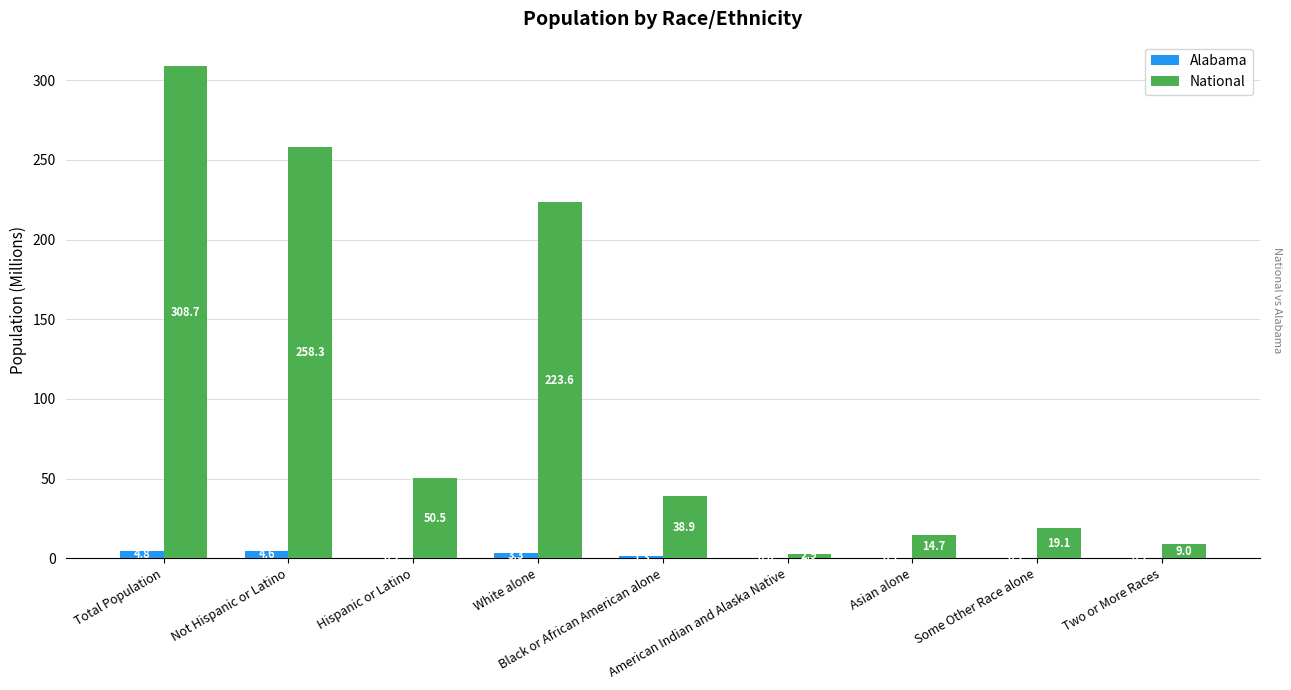

What is the difference between the Alabama values at American Indian and Alaska Native and White alone?

3.2